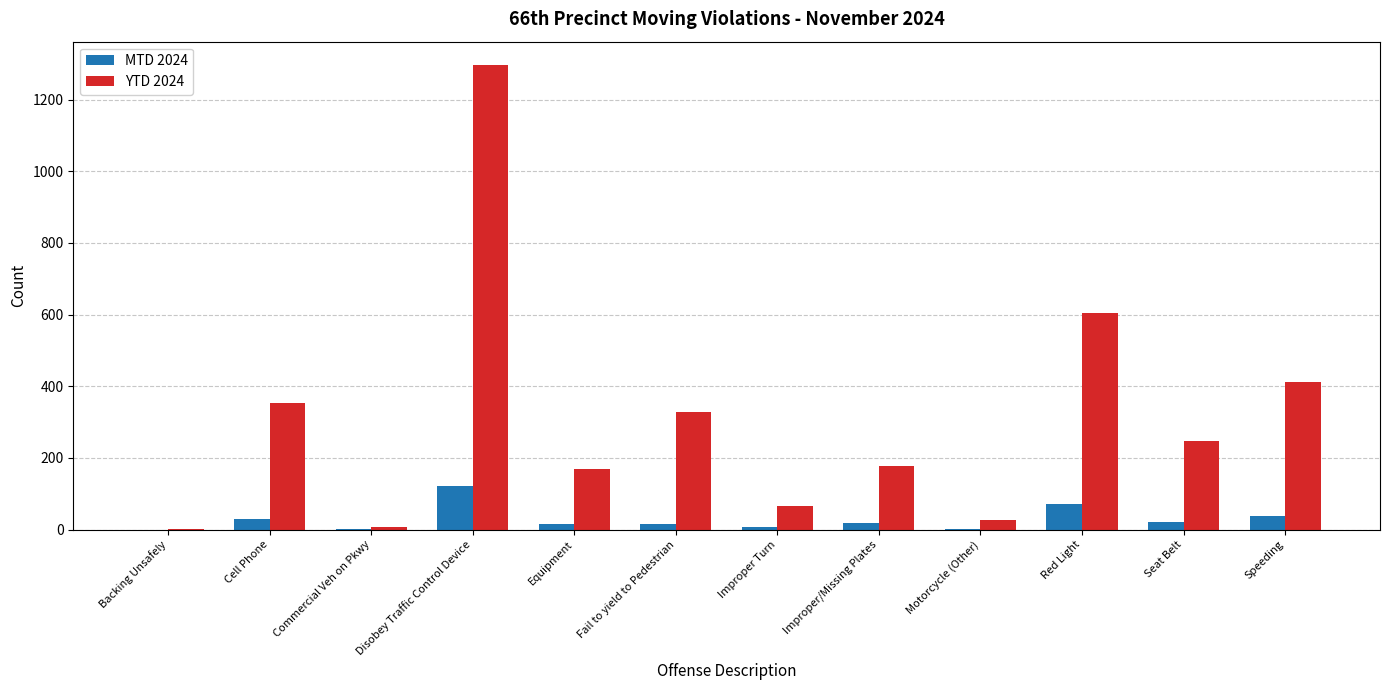

Which series has the largest total across all categories?

YTD 2024